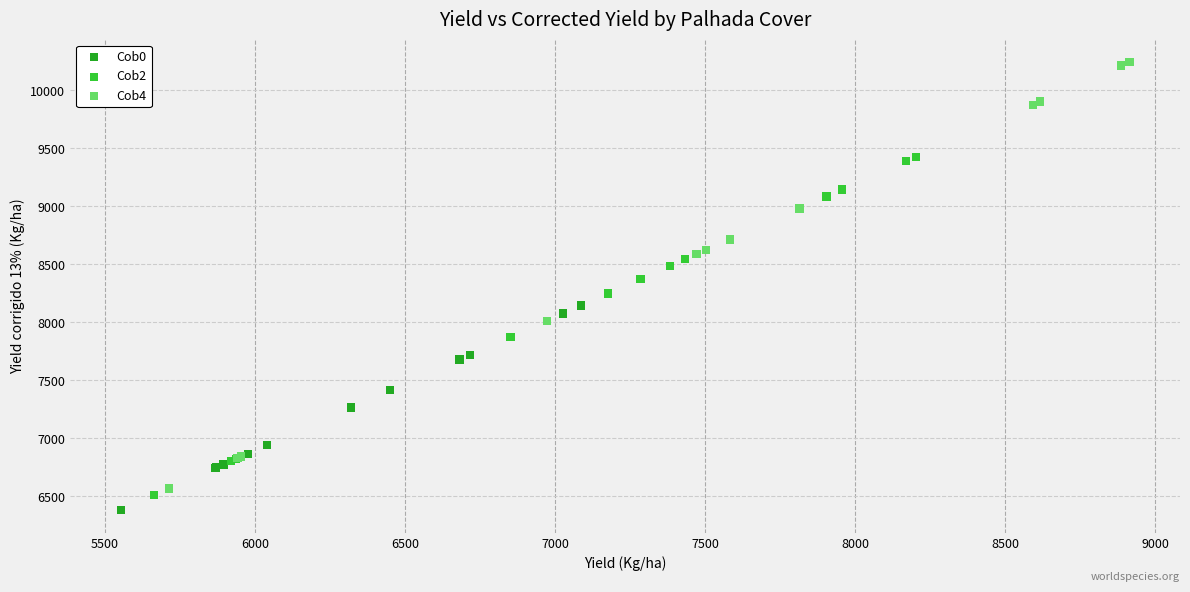

Which series has the widest spread of Y values?

Cob4